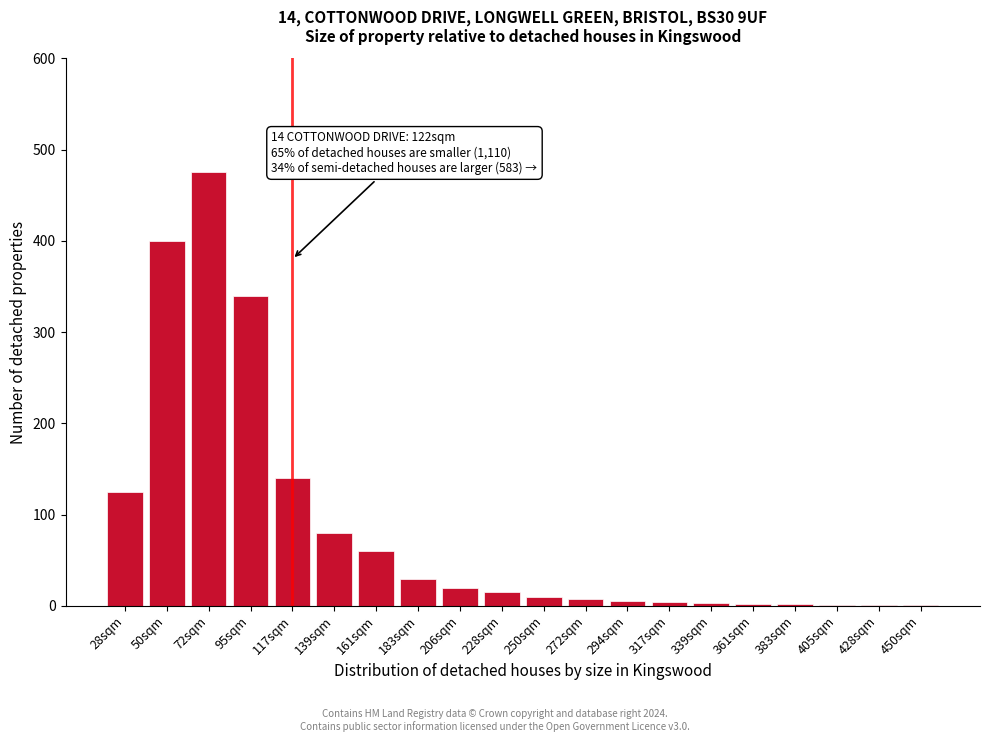

Where is the data nearest to the value 238?

117sqm